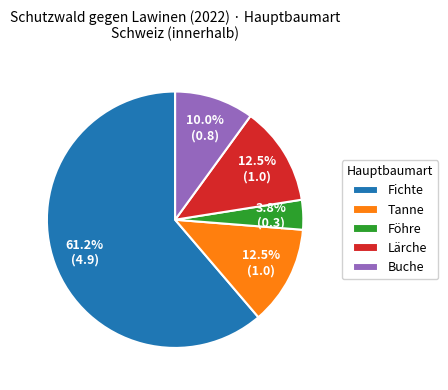

Does Tanne represent more than half of the total?

No